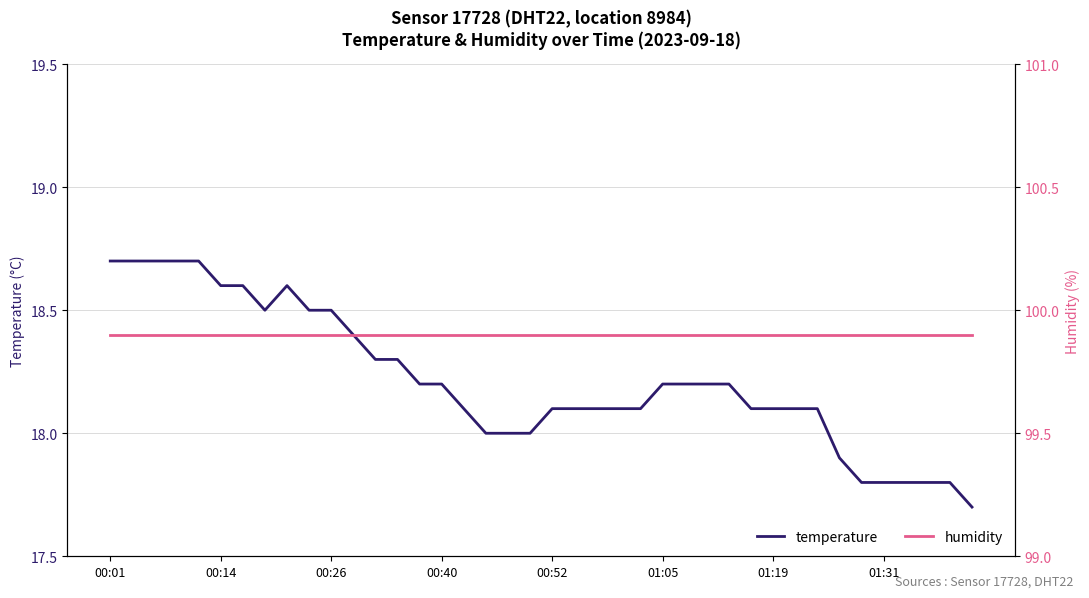

What is the minimum value for temperature?

17.7